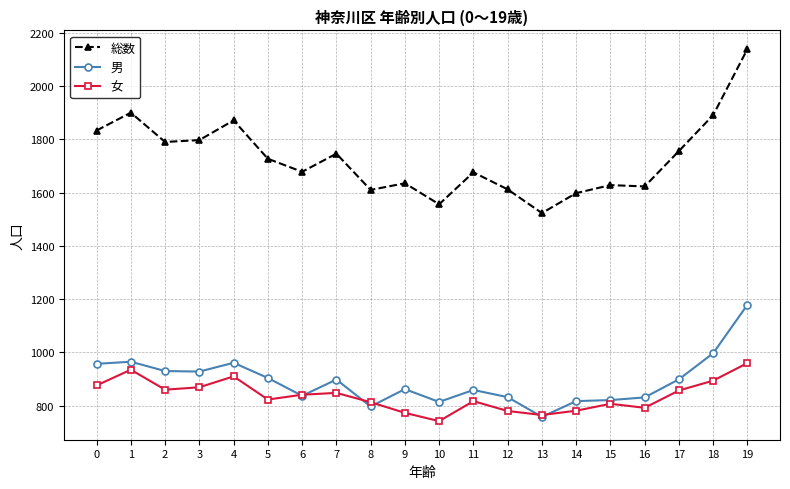

Is the value of 総数 at 9 greater than the value of 男 at 9?

Yes